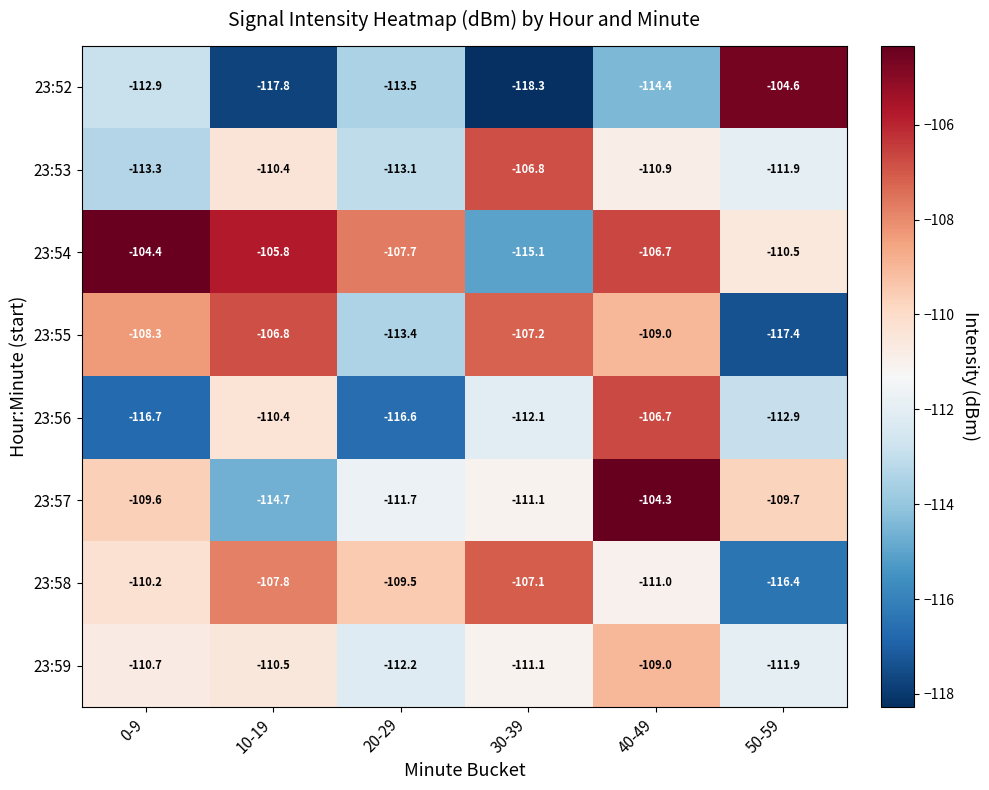

Rank the categories by 23:58 value from highest to lowest.

30-39, 10-19, 20-29, 0-9, 40-49, 50-59